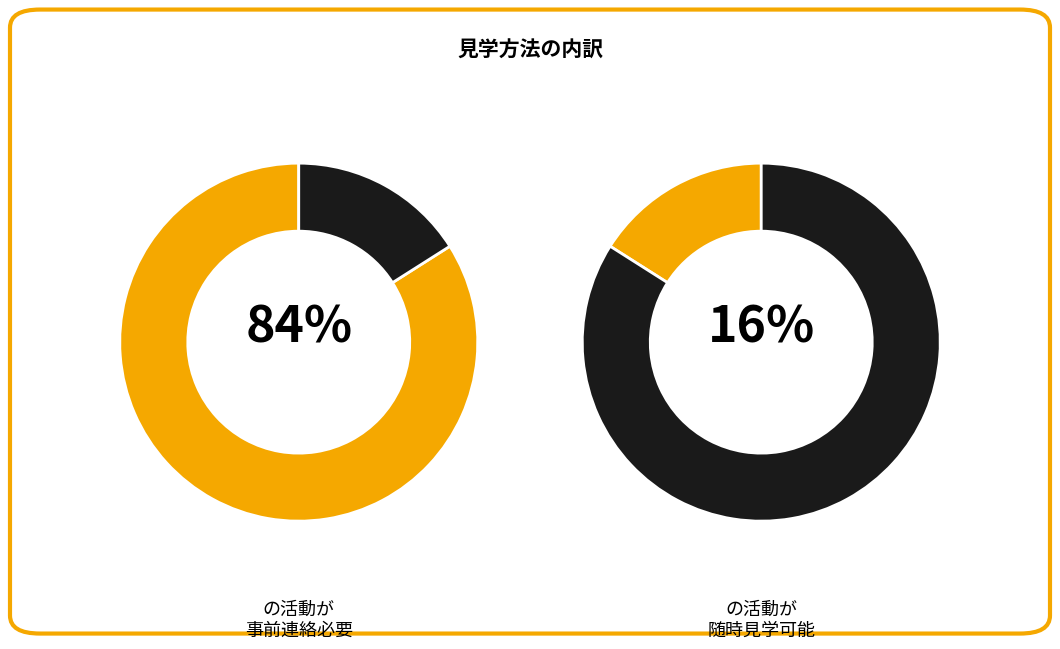

Which category has the biggest portion of the pie?

事前連絡必要